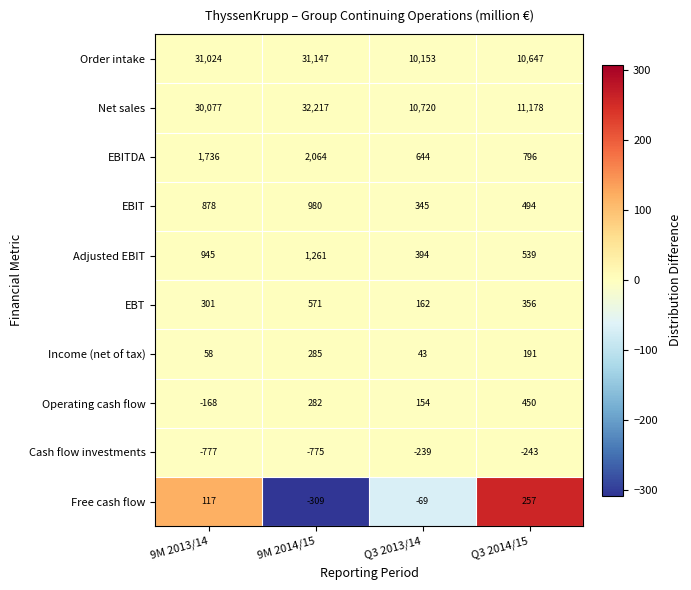

Rank the categories by Income (net of tax) value from lowest to highest.

Q3 2013/14, 9M 2013/14, Q3 2014/15, 9M 2014/15